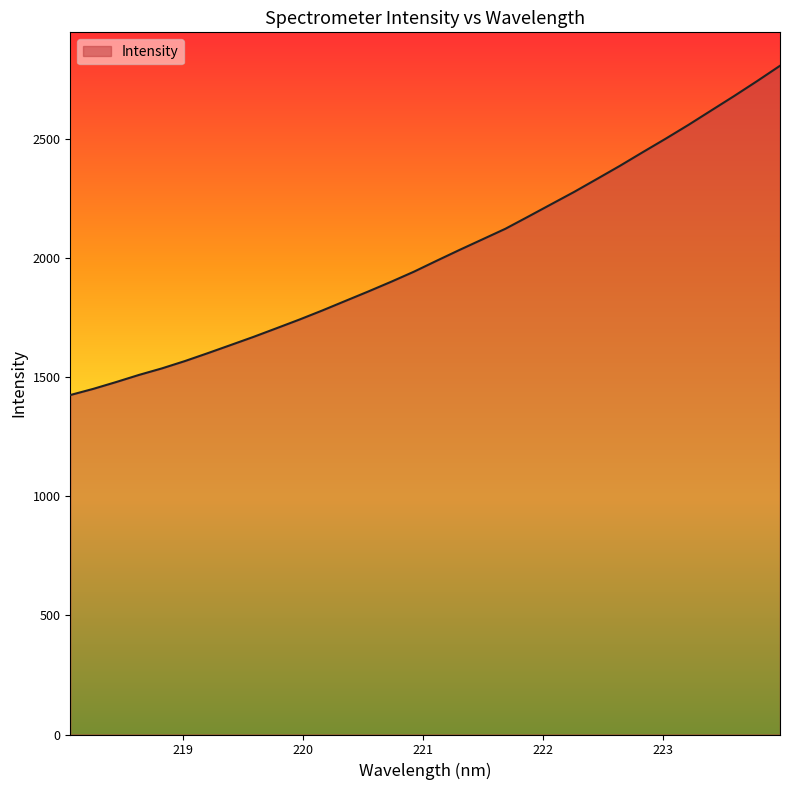

Count the number of categories in the chart.

32